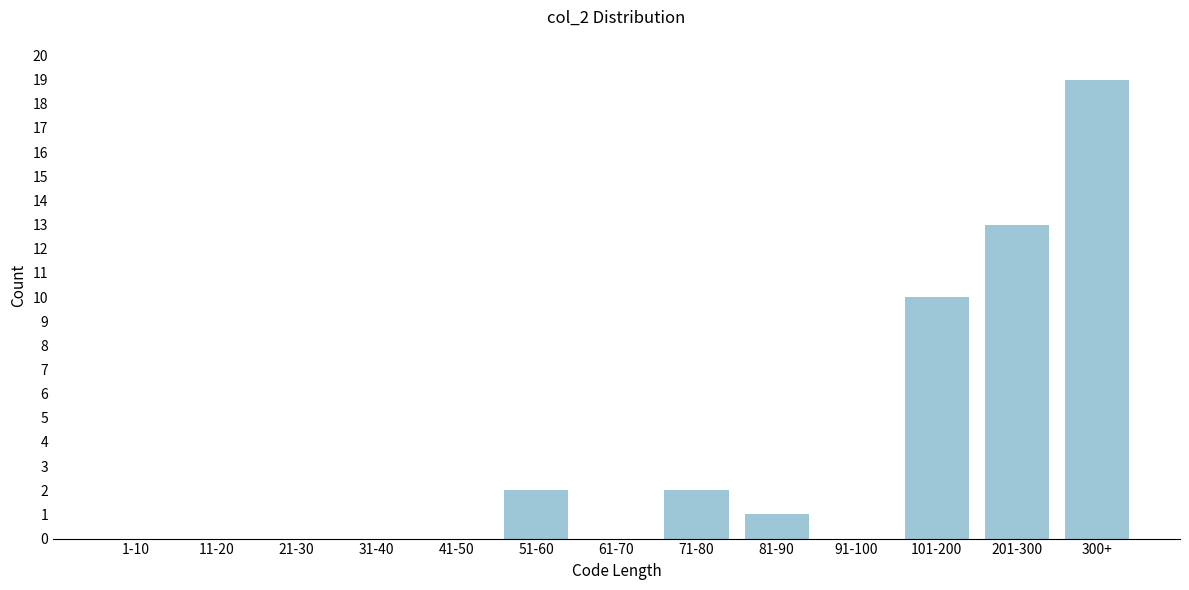

Reading right to left, transcribe all the data shown in this chart.

300+=19	201-300=13	101-200=10	91-100=0	81-90=1	71-80=2	61-70=0	51-60=2	41-50=0	31-40=0	21-30=0	11-20=0	1-10=0